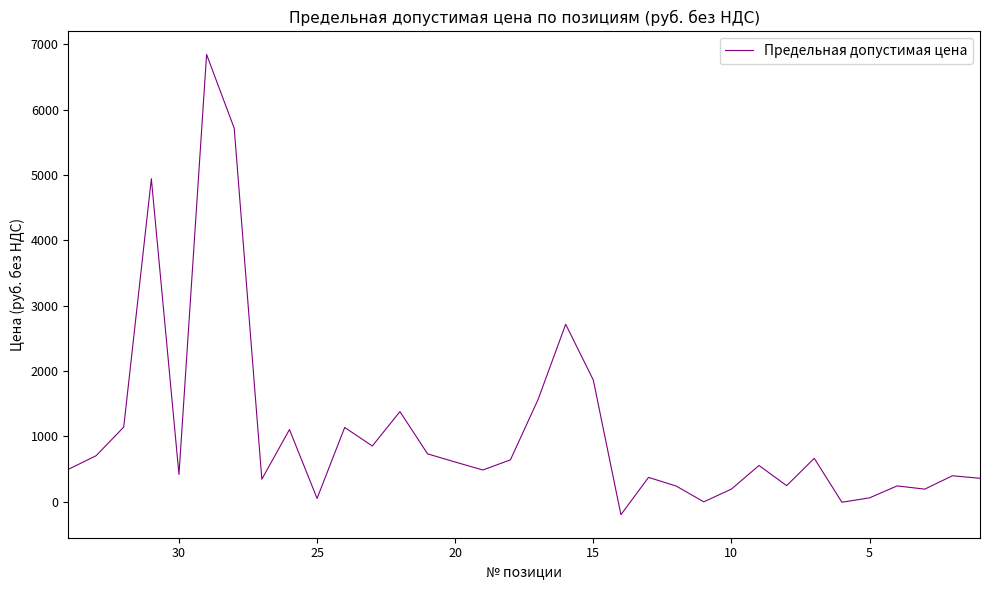

How many points are higher than both their immediate neighbors (excluding endpoints)?

11